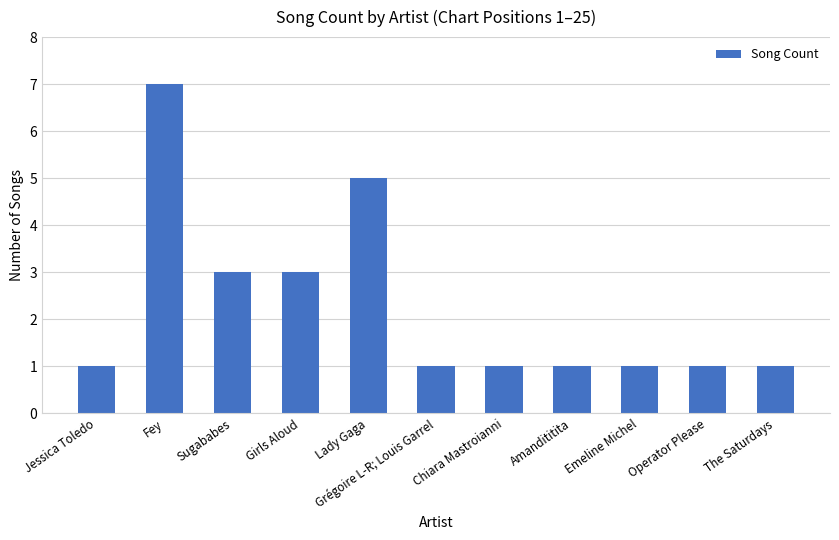

What is the value of the 8th bar from the left?

1